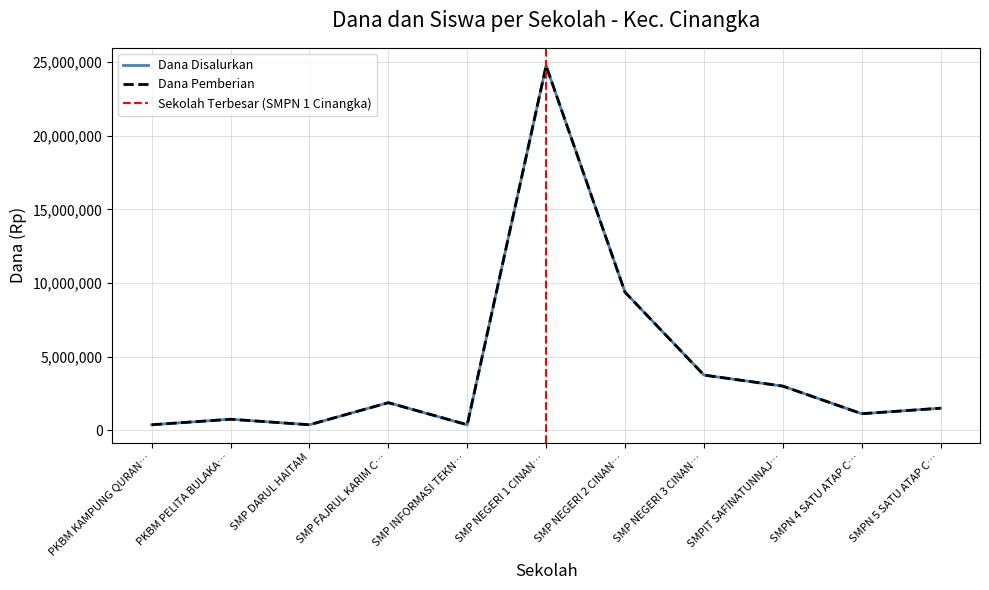

Reading right to left, transcribe all the data shown in this chart.

Dana Disalurkan: 1500000	1125000	3000000	3750000	9375000	24750000	375000	1875000	375000	750000	375000
Siswa Disalurkan: 1500000	1125000	3000000	3750000	9375000	24750000	375000	1875000	375000	750000	375000